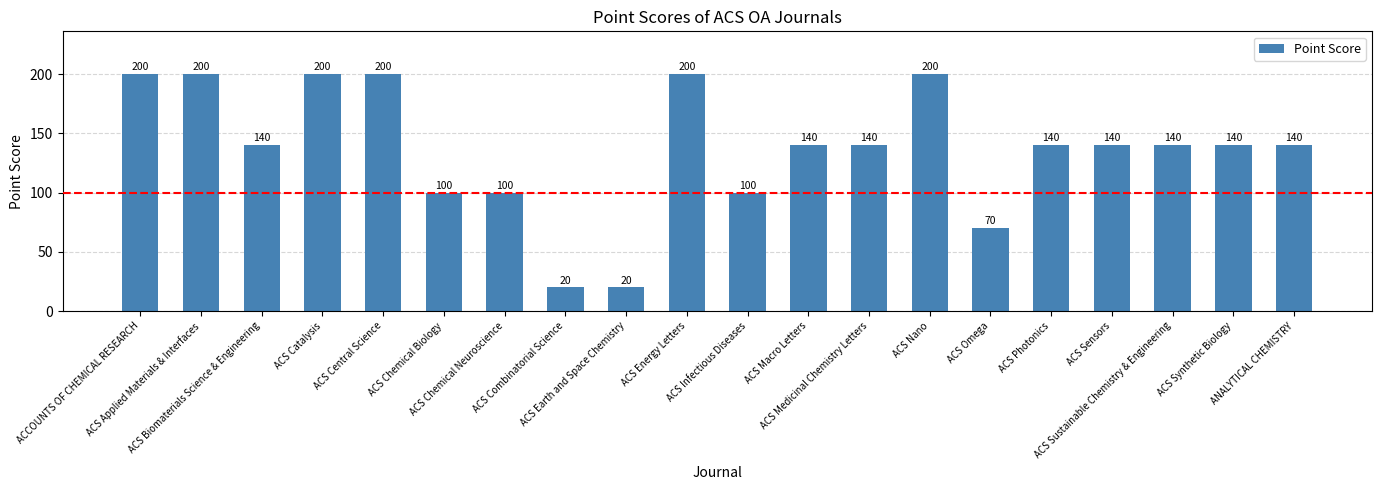

What is the difference between the maximum and minimum values?

180